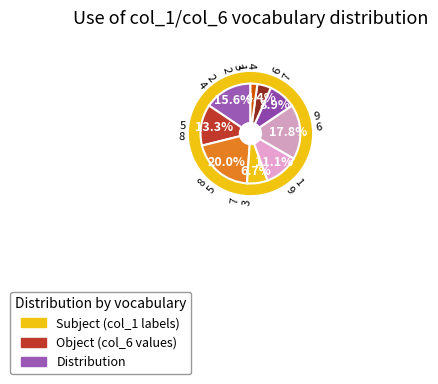

Which has a higher value, 9 or 1?

1